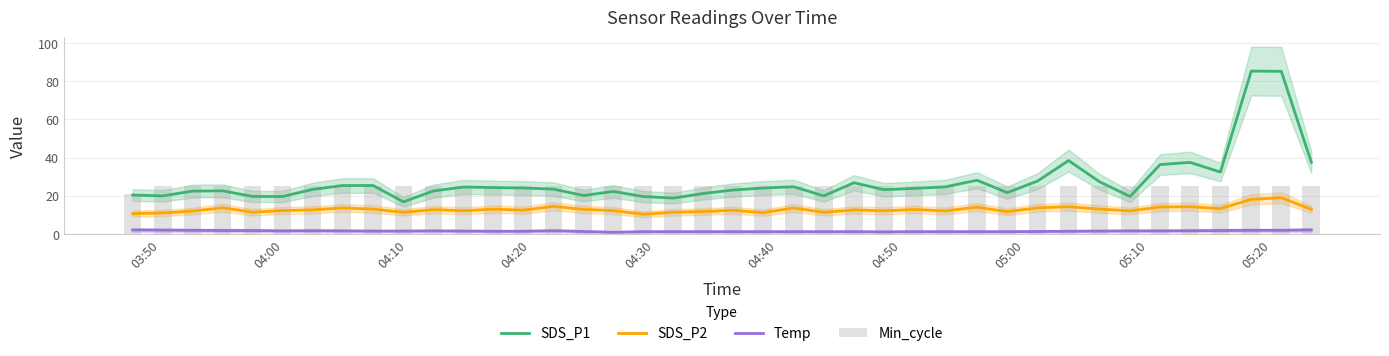

What is the maximum value for SDS_P2?

19.0